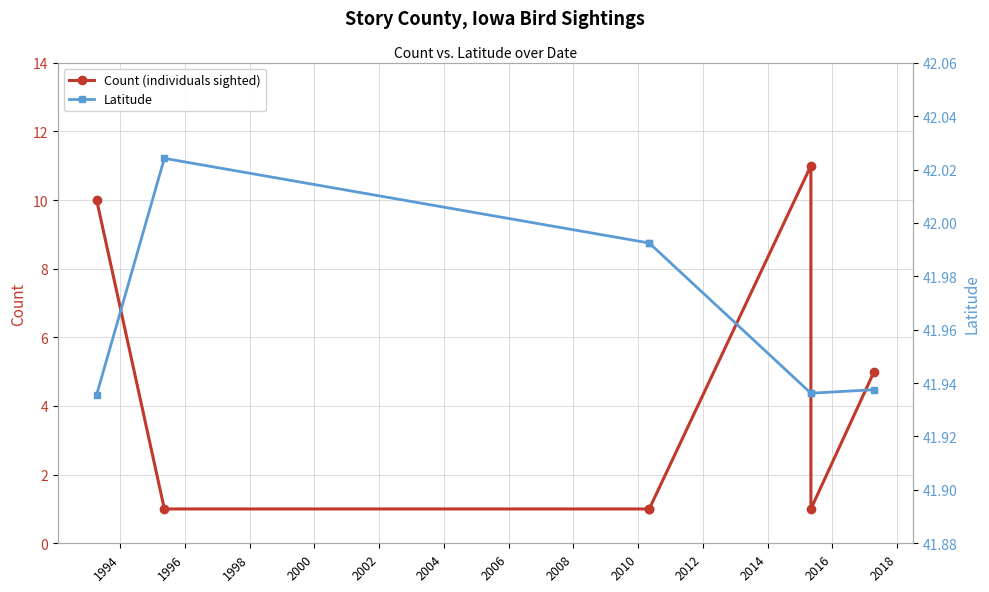

The Latitude series shows 25.1 at 2002. True or false?

False